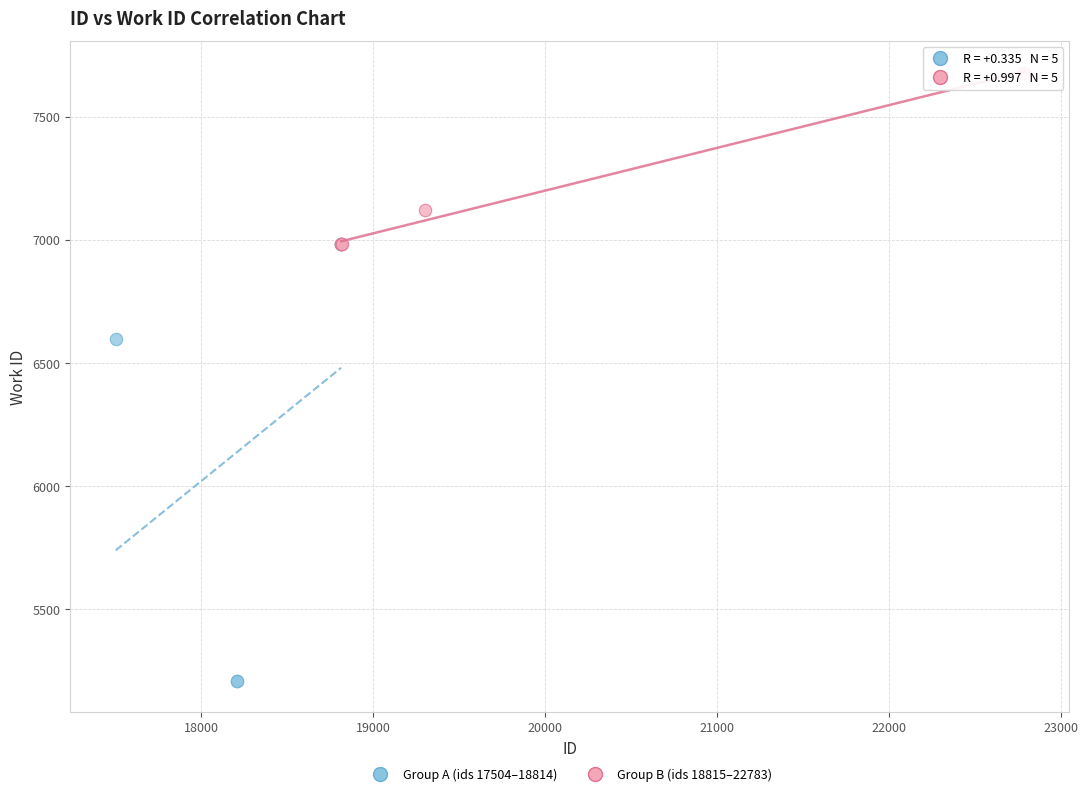

Which series has the largest Y range (max minus min)?

Group A (ids 17504–18814)